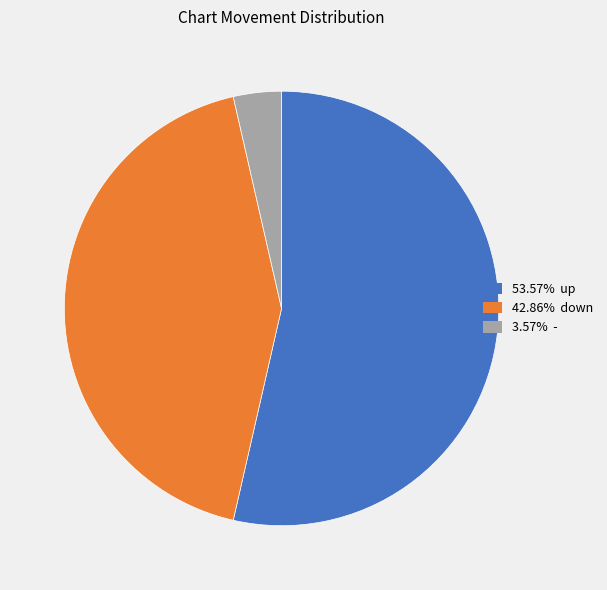

Is there a majority slice in this chart?

Yes